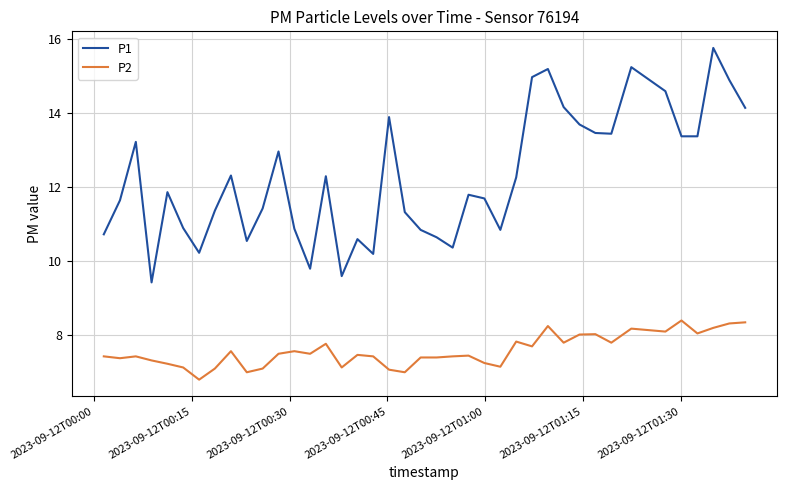

Which series has the largest total across all categories?

P1